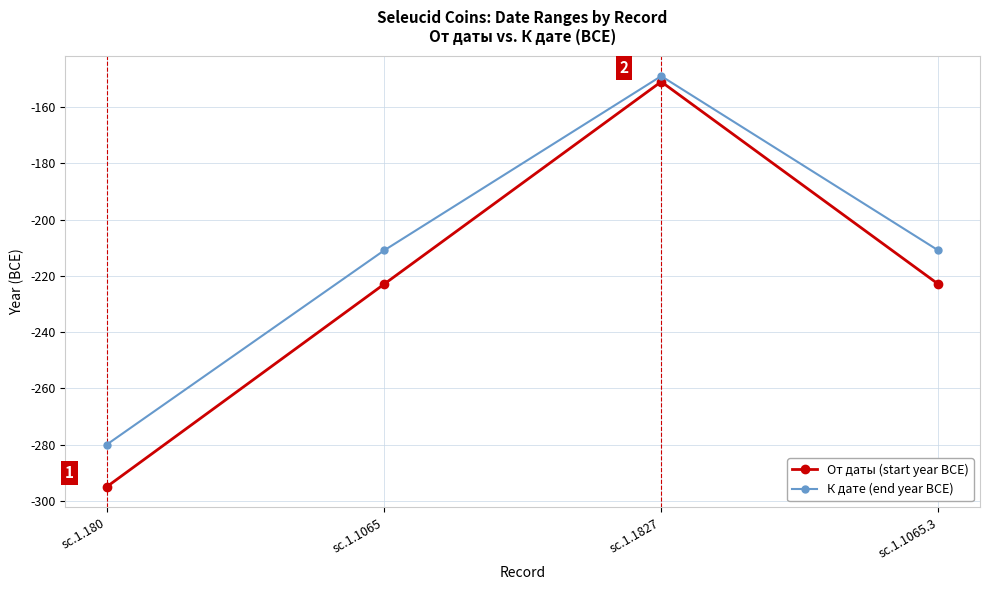

List the series in order of their overall mean, highest first.

К дате (end year BCE), От даты (start year BCE)